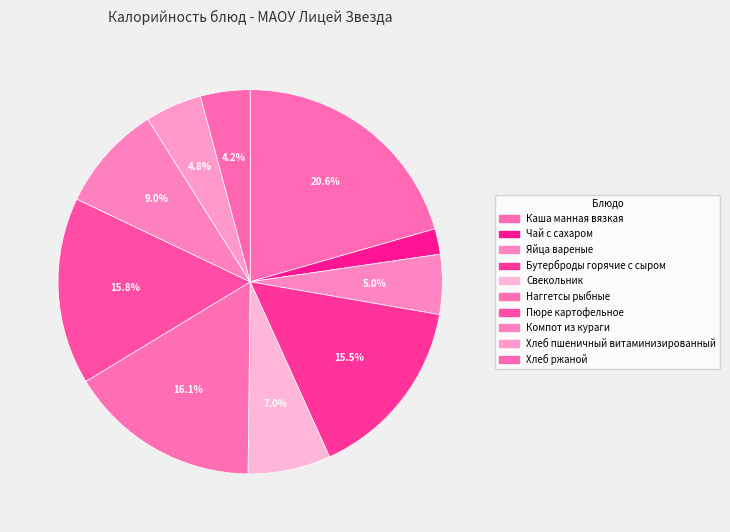

Is there a majority slice in this chart?

No